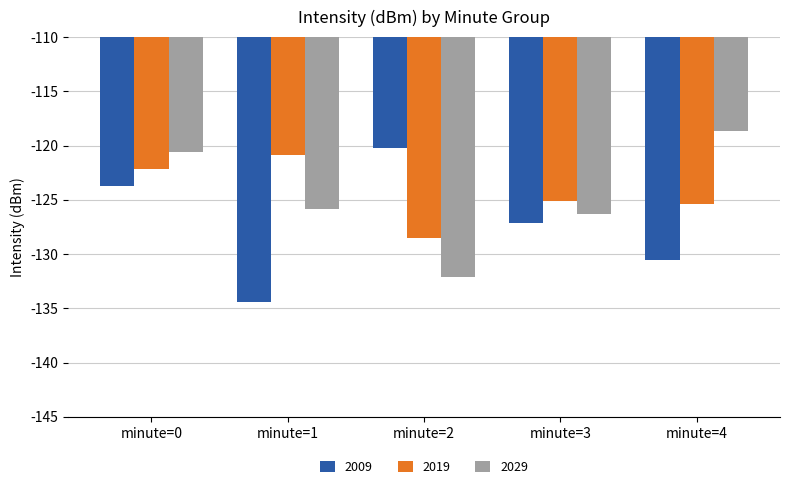

List the labels in order of 2029 value, smallest first.

minute=2, minute=3, minute=1, minute=0, minute=4